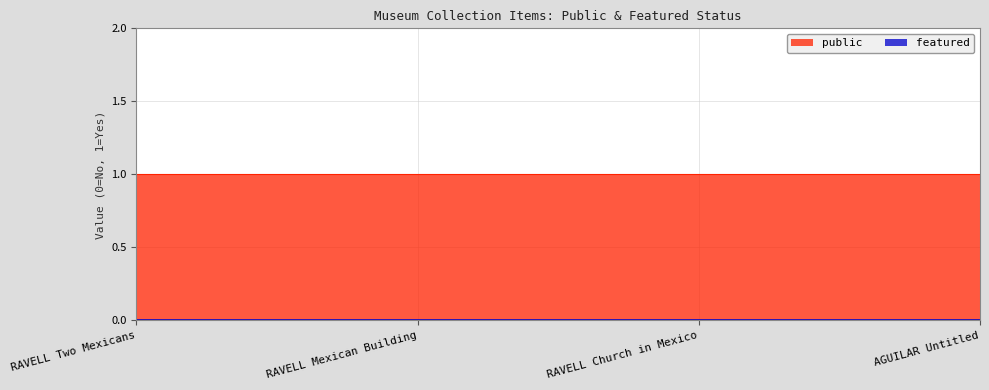

True or false: public and featured cross at least once.

False